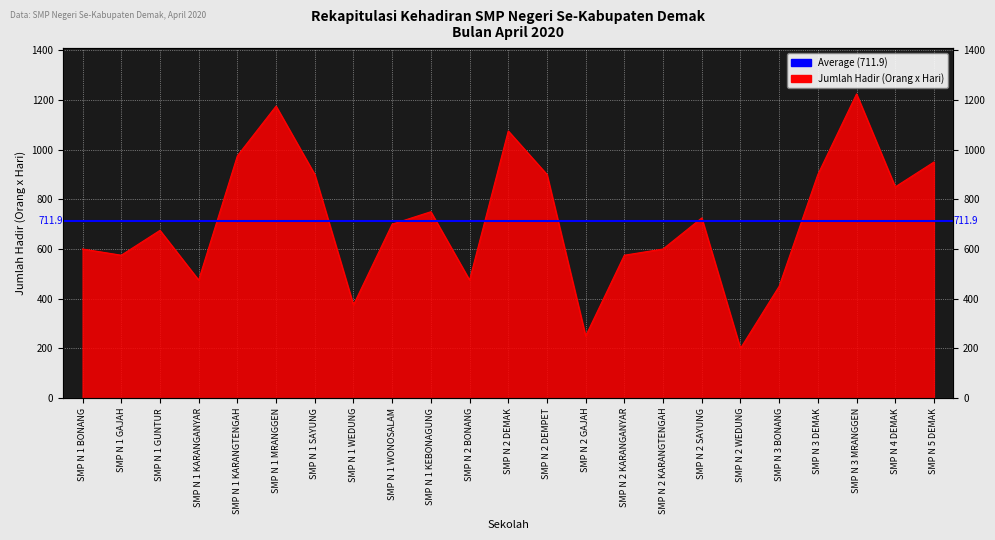

How many lines are shown in the chart?

1